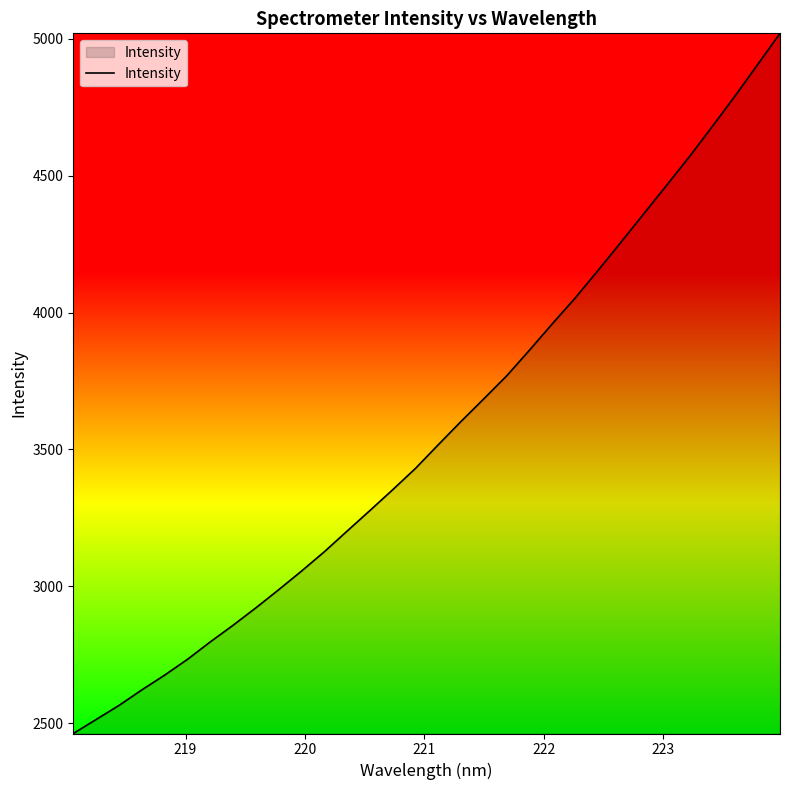

How many lines are shown in the chart?

1